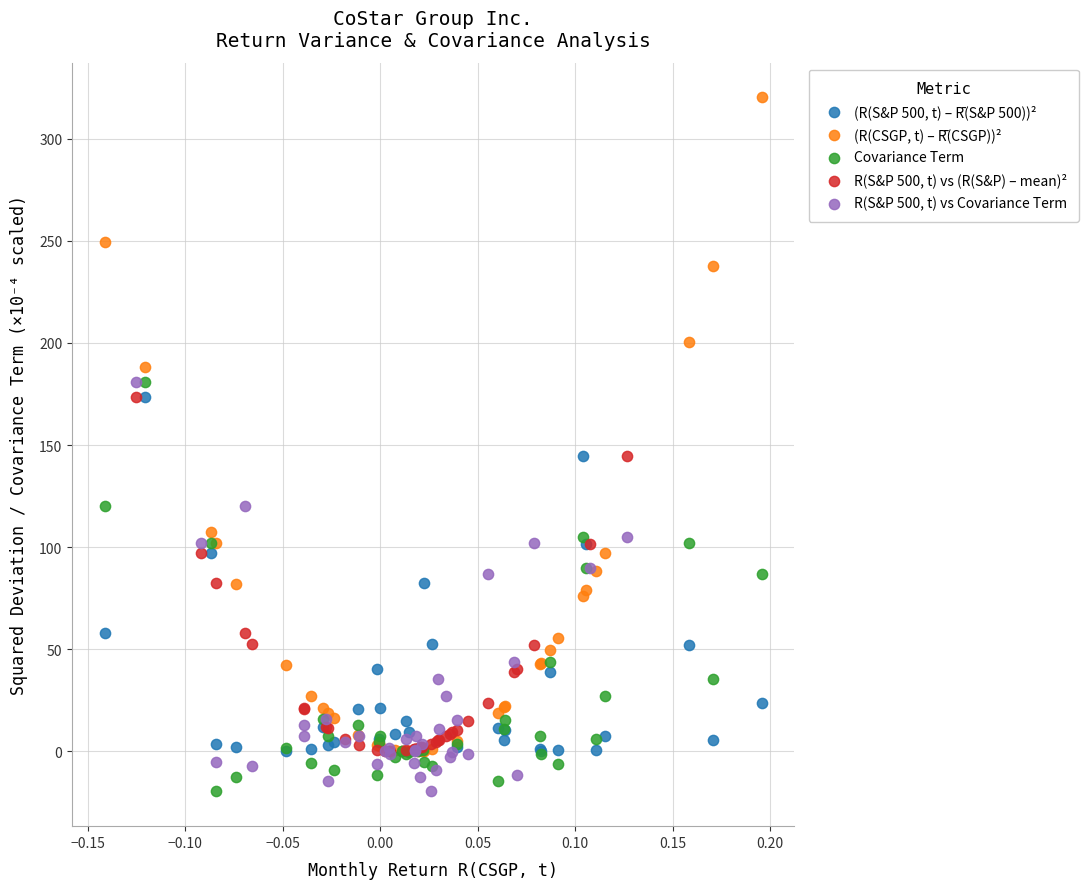

Which series reaches the maximum Y coordinate?

(R(CSGP, t) – R̄(CSGP))²